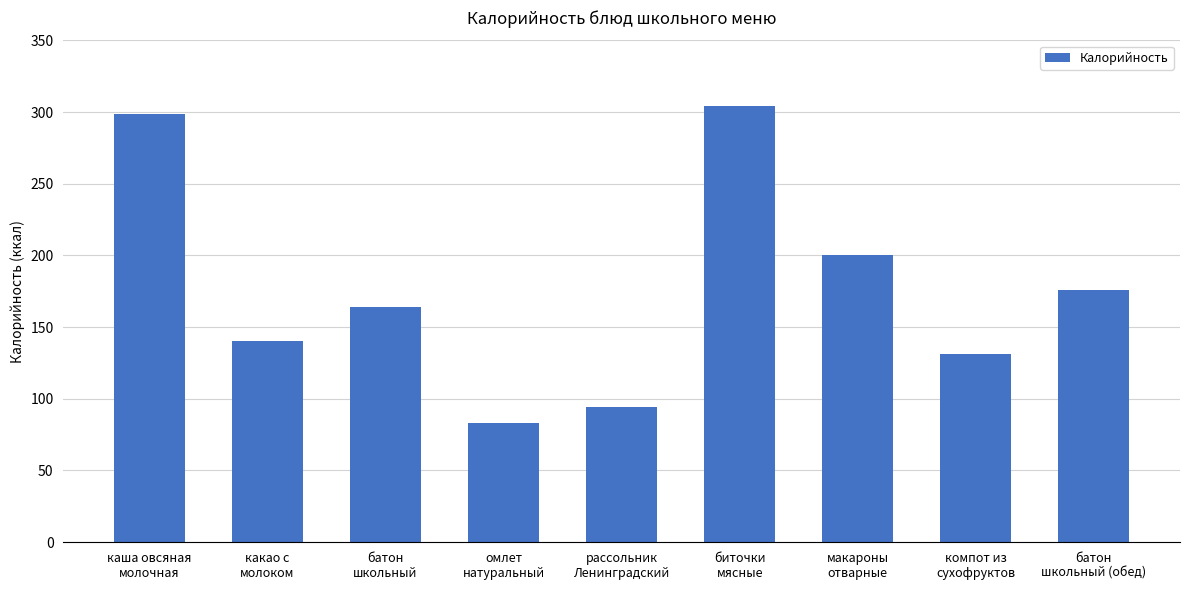

What value does the data have at рассольник
Ленинградский, to the nearest 5?

95